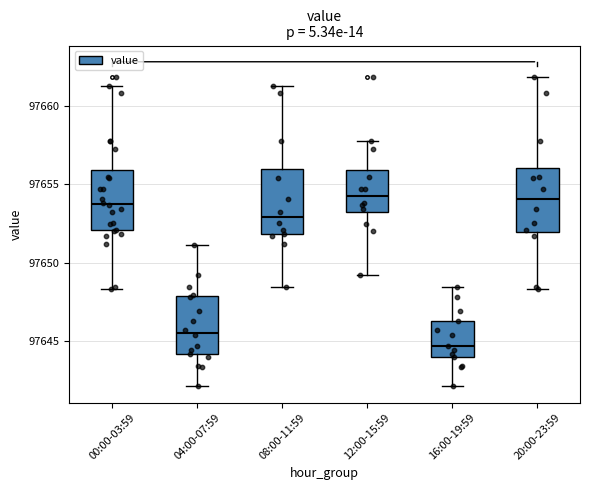

Reading left to right, transcribe this box plot: for each box, give where its median line is, the range the box spans, and where its two whiskers end, as read against the y-axis. The values are not printed on the chart, so give them approximately, as read against the axis.

00:00-03:59: median 97653.5, box 97652.0 to 97656.0, whiskers 97648.5 to 97661.0
04:00-07:59: median 97645.5, box 97644.0 to 97648.0, whiskers 97642.0 to 97651.0
08:00-11:59: median 97653.0, box 97652.0 to 97656.0, whiskers 97648.5 to 97661.0
12:00-15:59: median 97654.0, box 97653.0 to 97656.0, whiskers 97649.0 to 97657.5
16:00-19:59: median 97644.5, box 97644.0 to 97646.5, whiskers 97642.0 to 97648.5
20:00-23:59: median 97654.0, box 97652.0 to 97656.0, whiskers 97648.5 to 97662.0